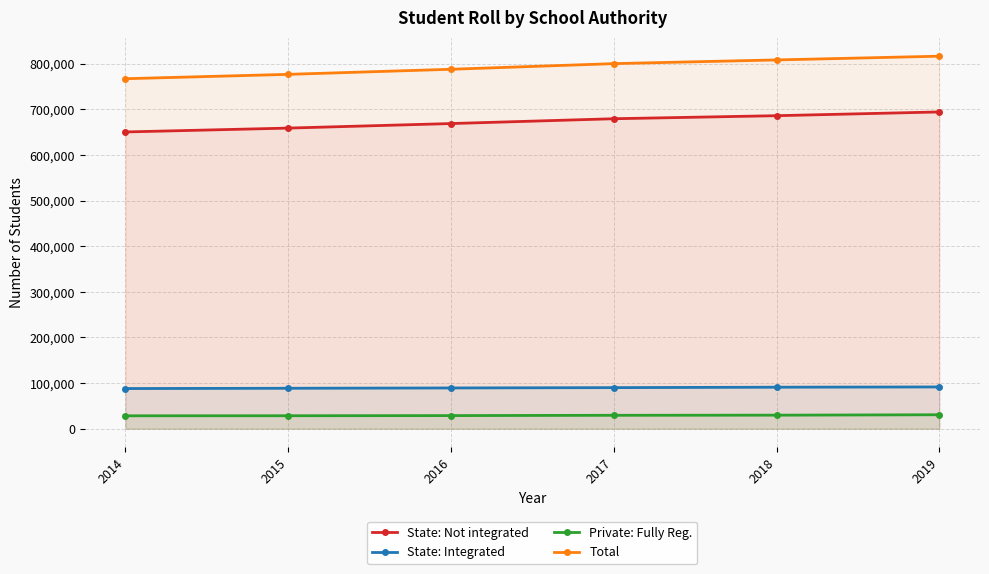

Reading left to right, list all the values displayed in this chart.

State: Not integrated: 650542	658995	668952	679518	686178	694399
State: Integrated: 88019	88641	89298	90035	90974	91528
Private: Fully Reg.: 28268	28401	28712	29392	29674	30557
Total: 767263	776815	787960	800334	808439	816632